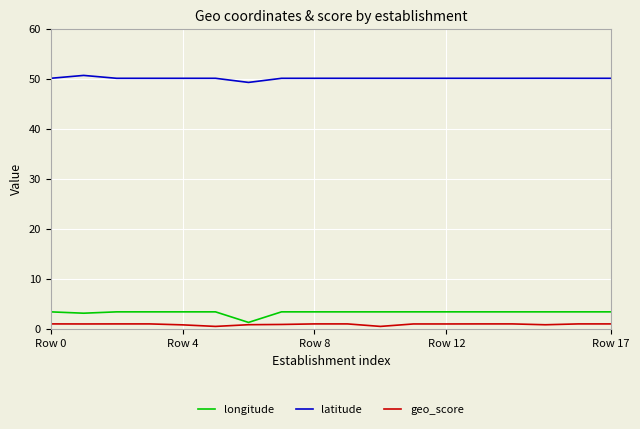

List the series in order of their peak value, highest first.

latitude, longitude, geo_score